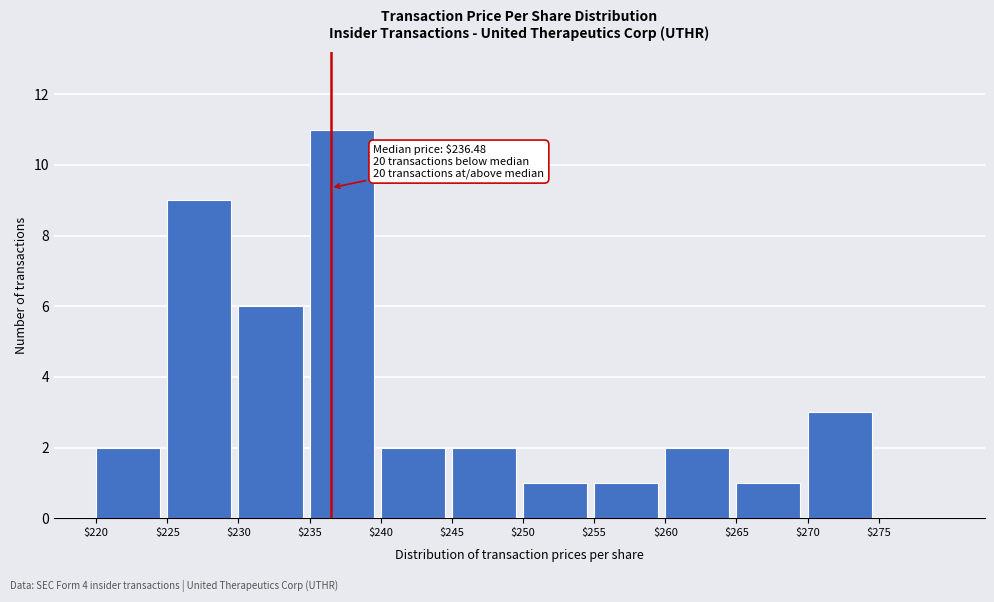

Which range on the x-axis has the tallest bar?

235 to 240